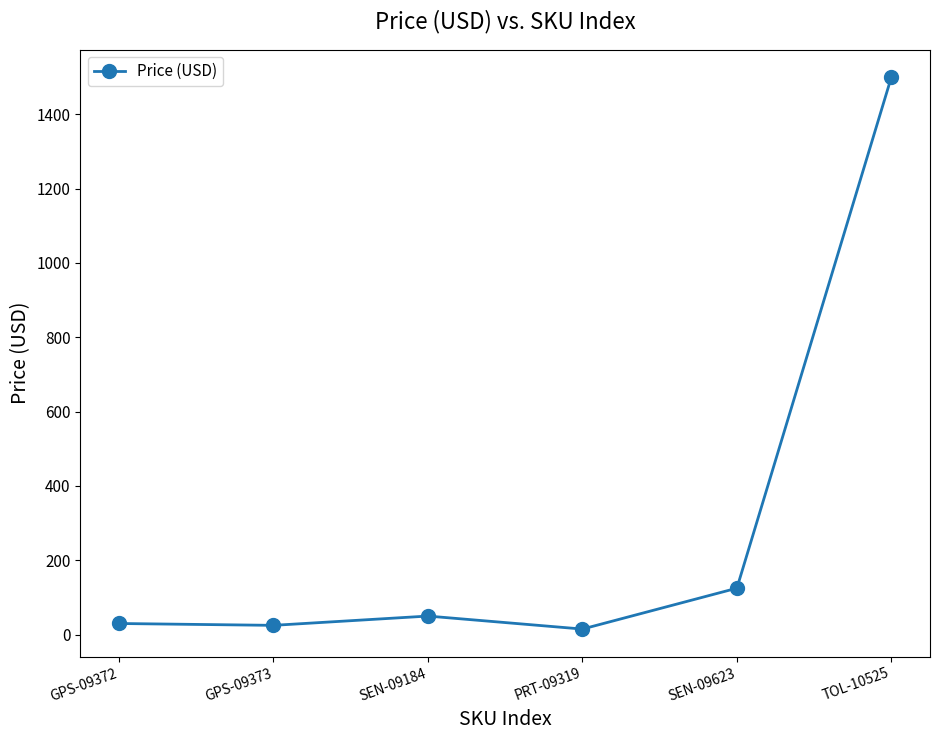

What is the label of the 6th point from the left?

TOL-10525